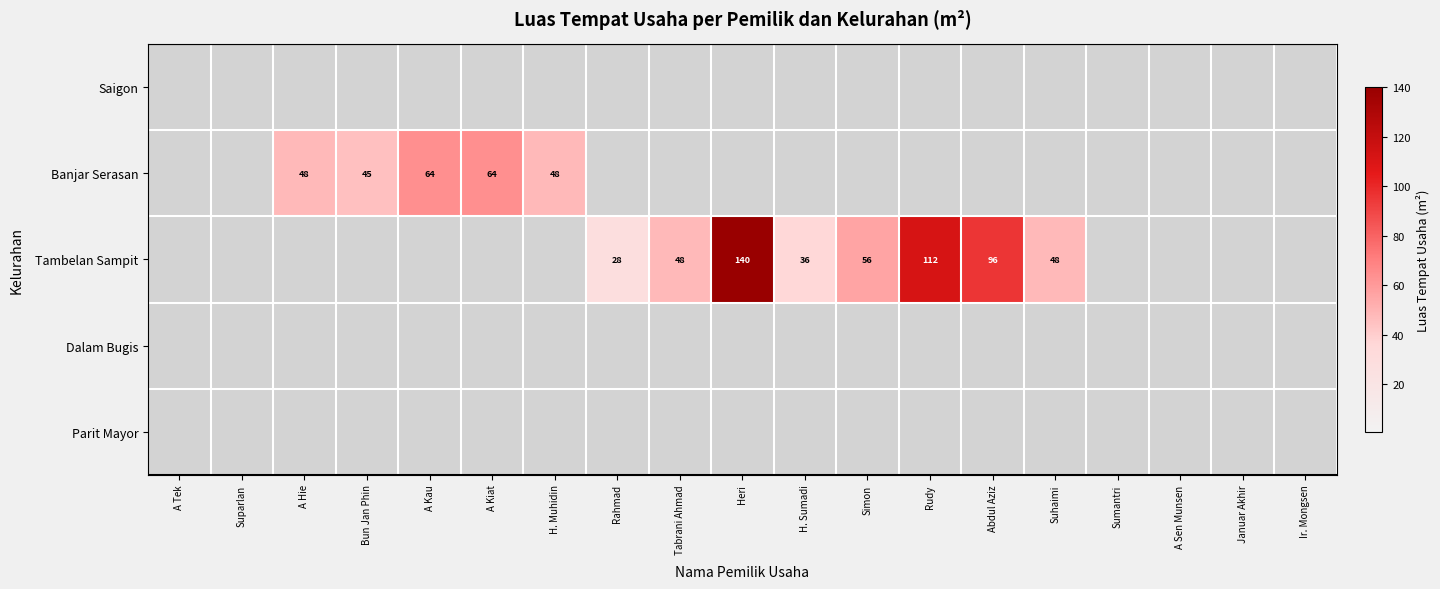

At which category is the sum across all series the highest?

Heri